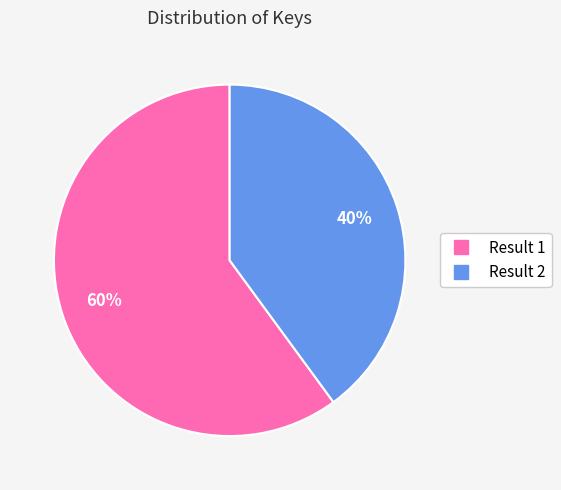

Combined, do Result 1 and Result 2 account for over 50%?

Yes